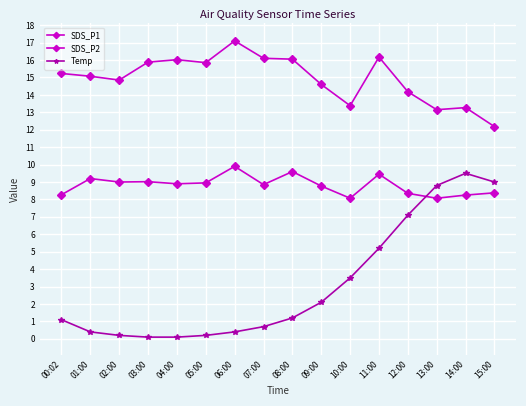

What is the sum of all SDS_P1 values?

239.1